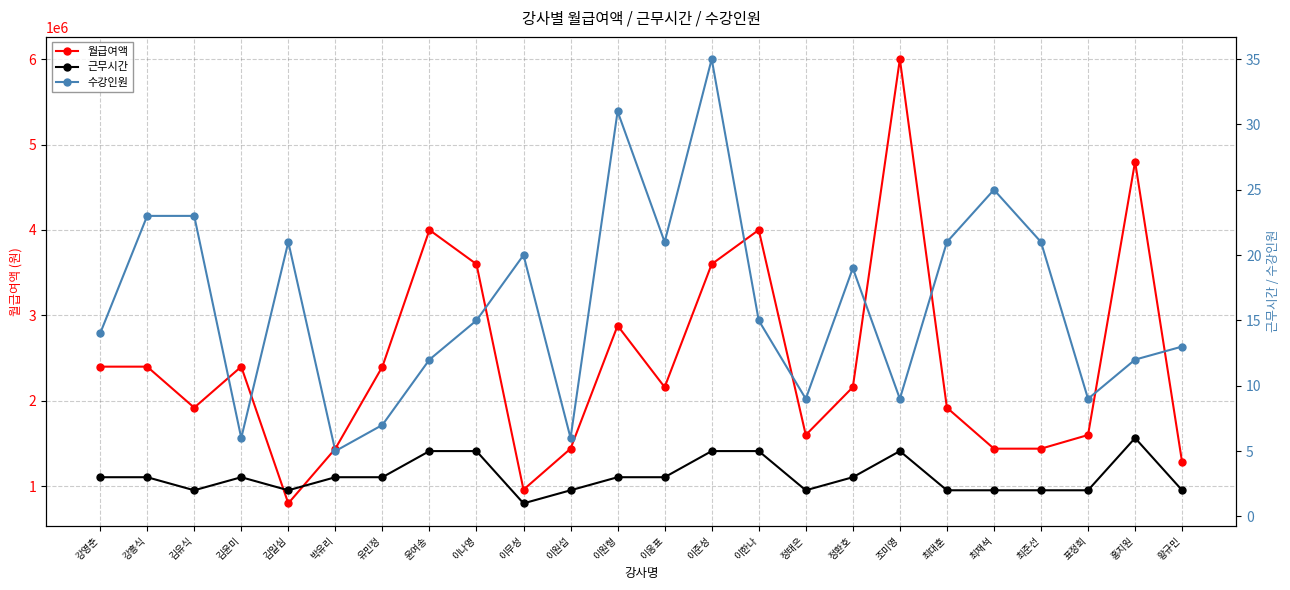

Rank the series by their maximum value, from highest to lowest.

월급여액, 수강인원, 근무시간